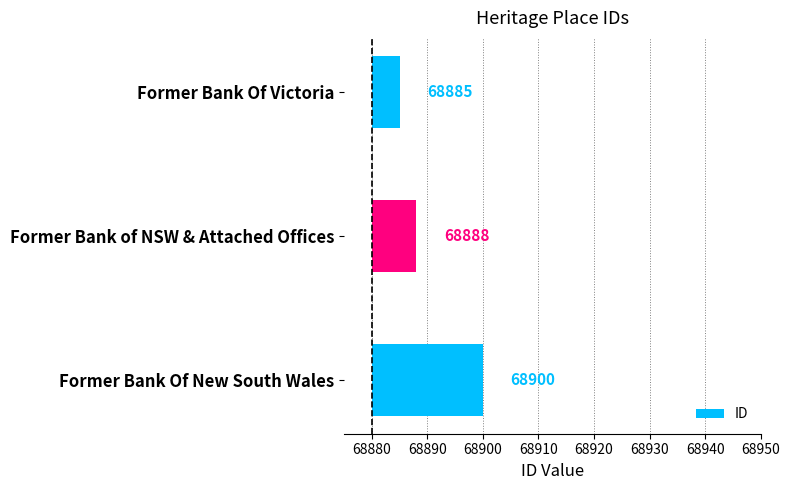

How many data points are less than 8?

1